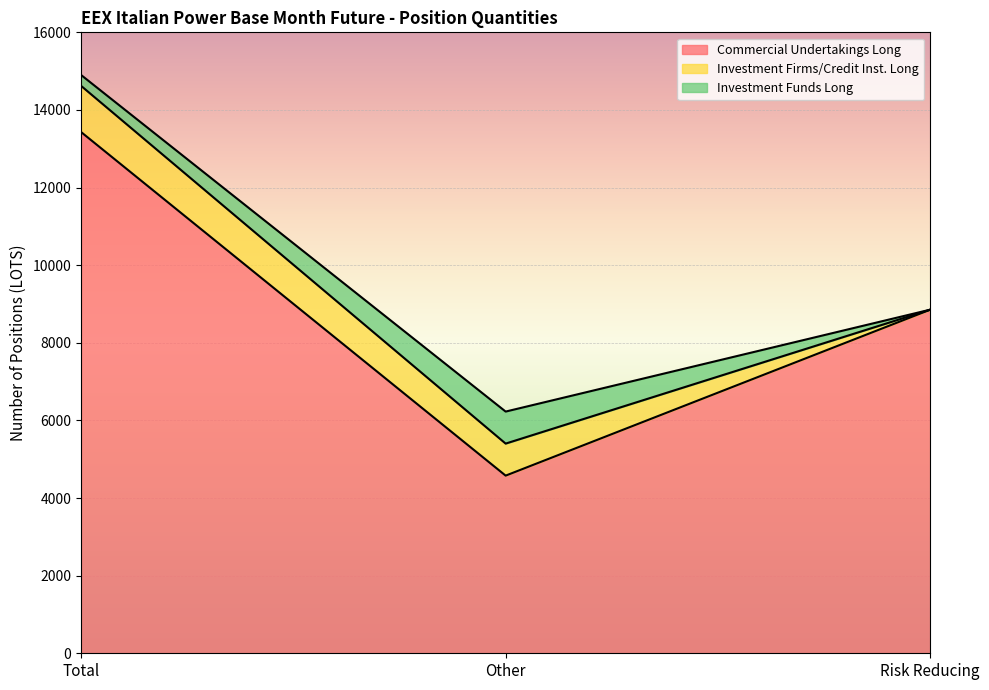

Reading left to right, extract all data points from this chart.

Commercial Undertakings Long: 13431.9	4577.6	8854.3
Investment Firms/Credit Inst. Long: 1190.0	825.2	0.0
Investment Funds Long: 280.0	825.2	0.0